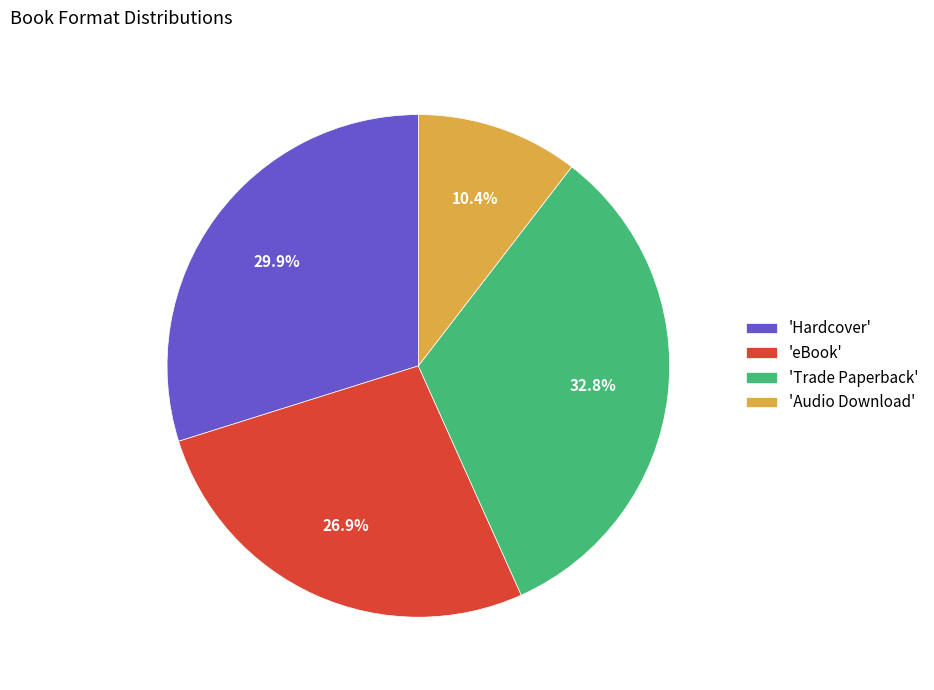

Which category has the smallest portion of the pie?

'Audio Download'